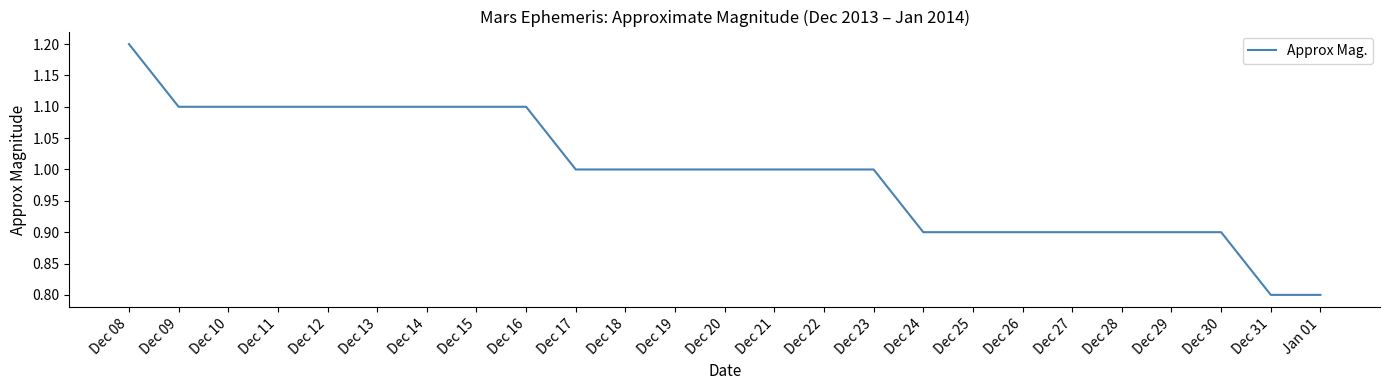

Between Dec 22 and Jan 01, which is larger?

Dec 22